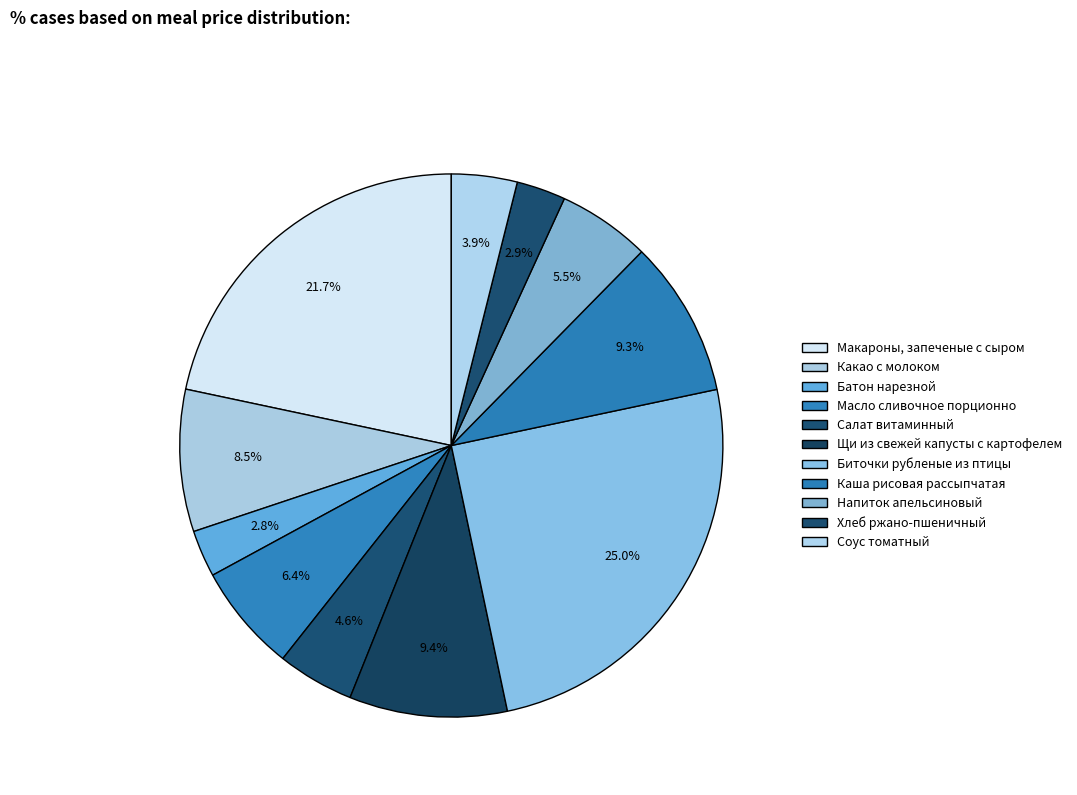

How many segments does this pie chart have?

11